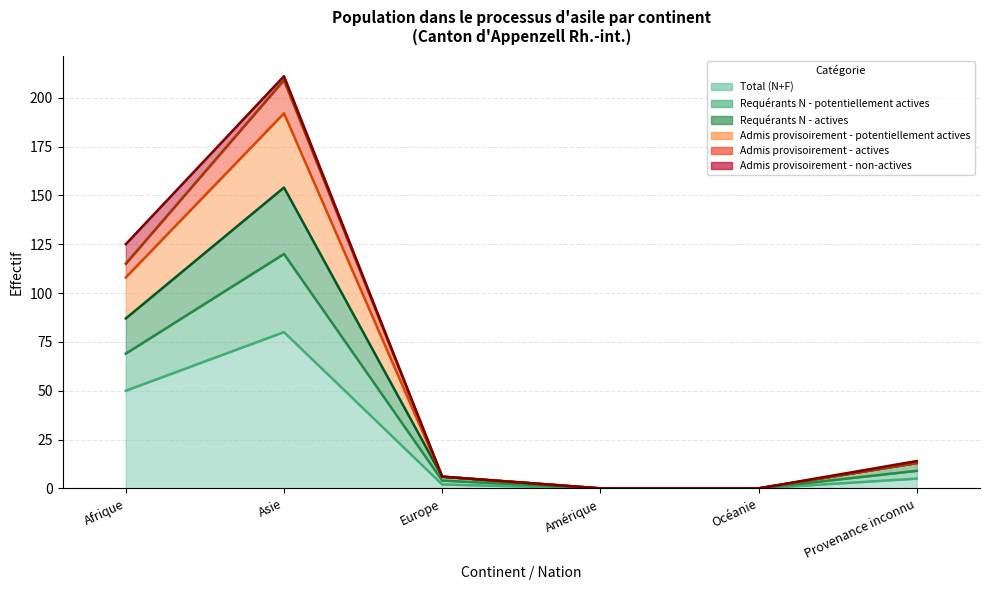

True or false: Admis provisoirement - potentiellement actives and Requérants N - potentiellement actives intersect in this chart.

False